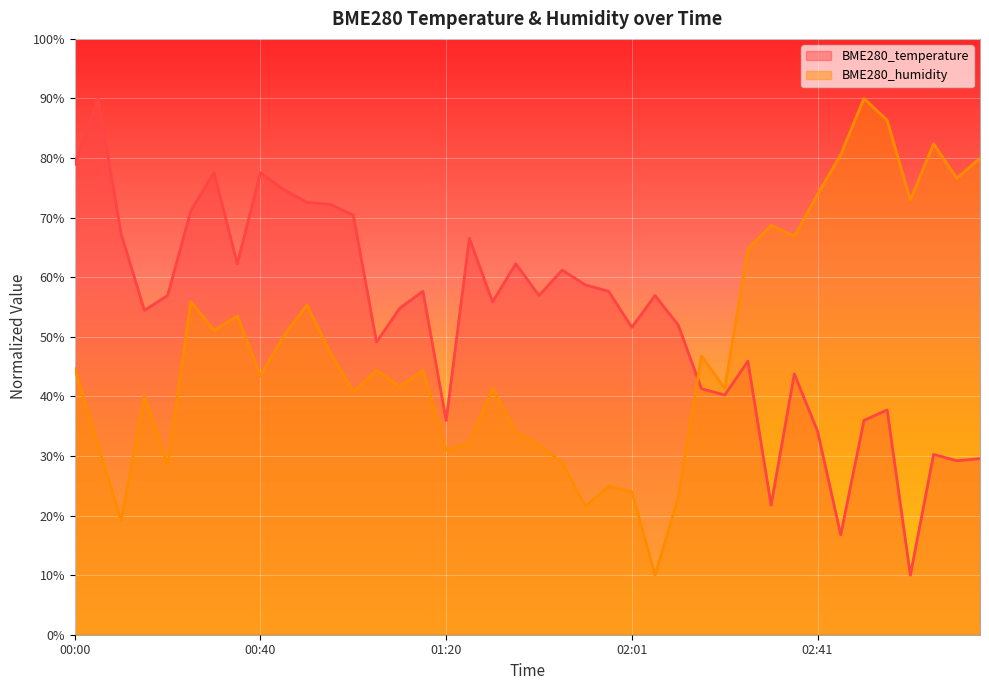

How many times do BME280_temperature and BME280_humidity cross each other?

1